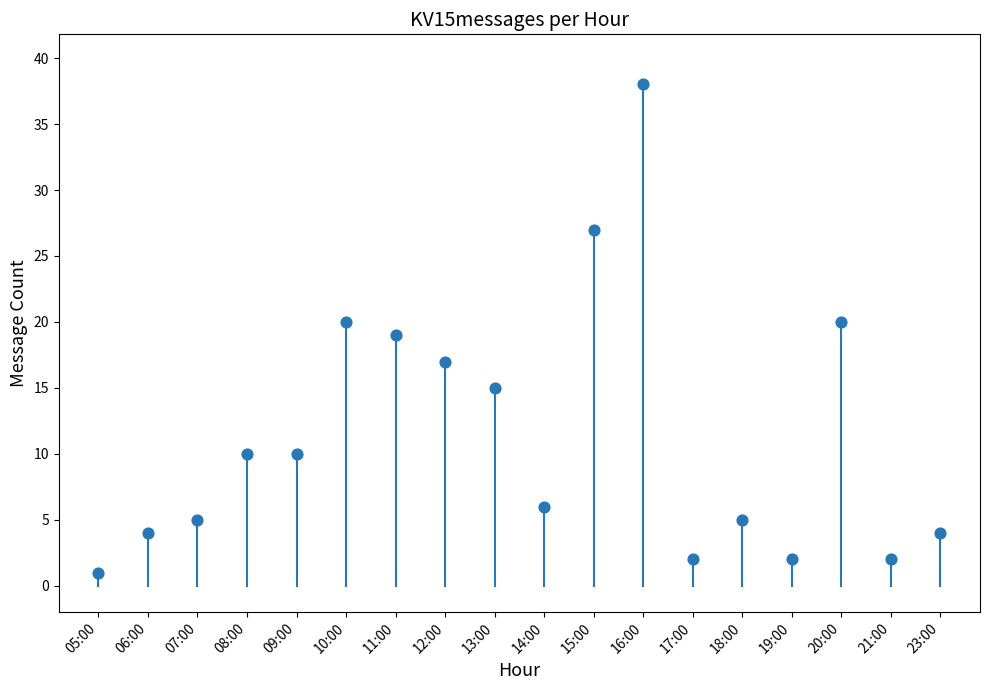

What is the range of Y values (max minus min)?

37